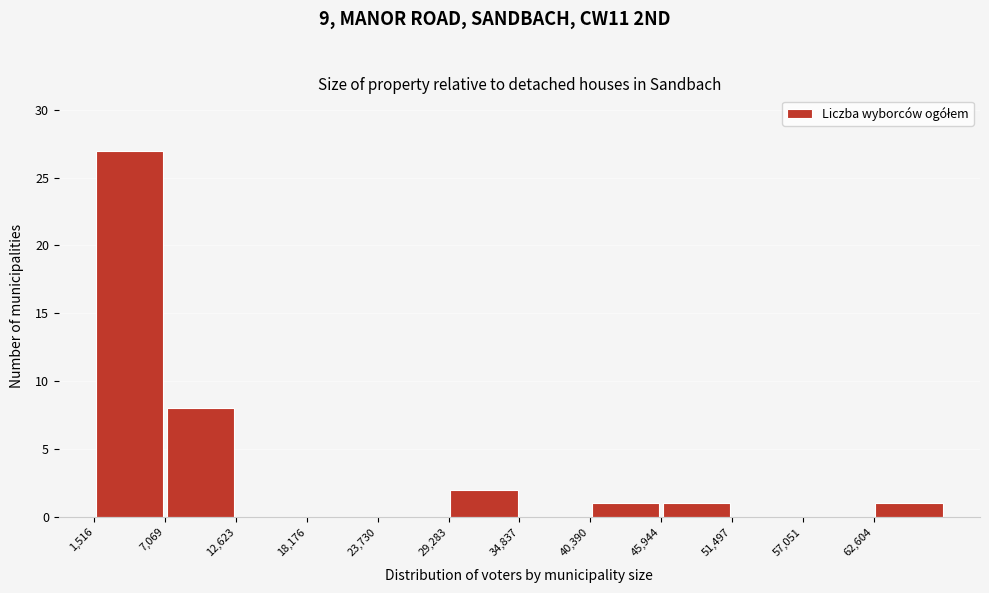

Reading left to right, list every bar in this chart as the range it spans on the x-axis followed by its height. Neither the bar edges nor the heights are printed on the chart, so give them approximately, as read against the axes.

2000 to 7000: 27
7000 to 13000: 8
13000 to 18000: 0
18000 to 24000: 0
24000 to 29000: 0
29000 to 35000: 2
35000 to 40000: 0
40000 to 46000: 1
46000 to 51000: 1
51000 to 57000: 0
57000 to 63000: 0
63000 to 68000: 1